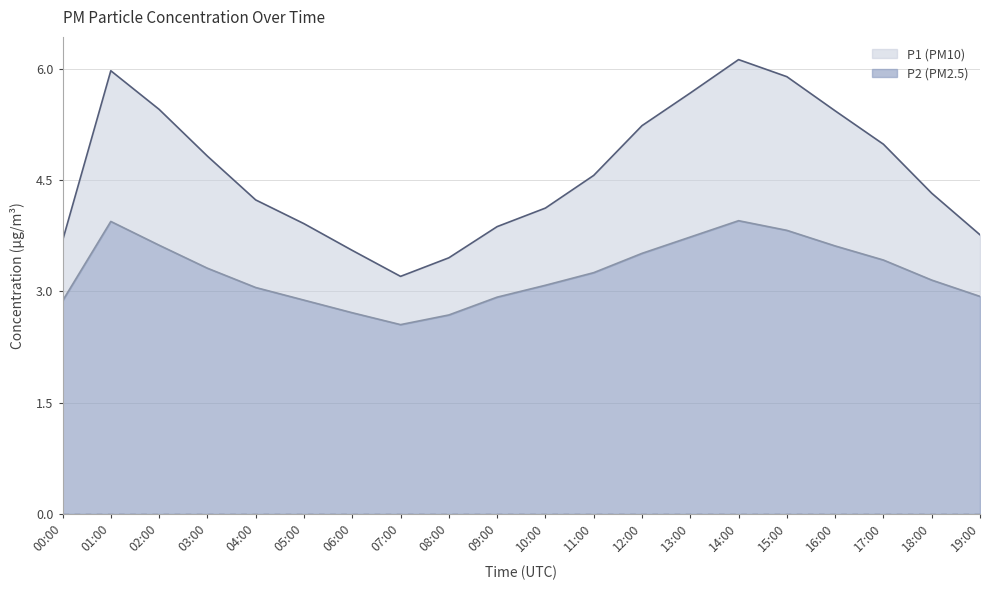

At which label does P1 first exceed 4?

01:00